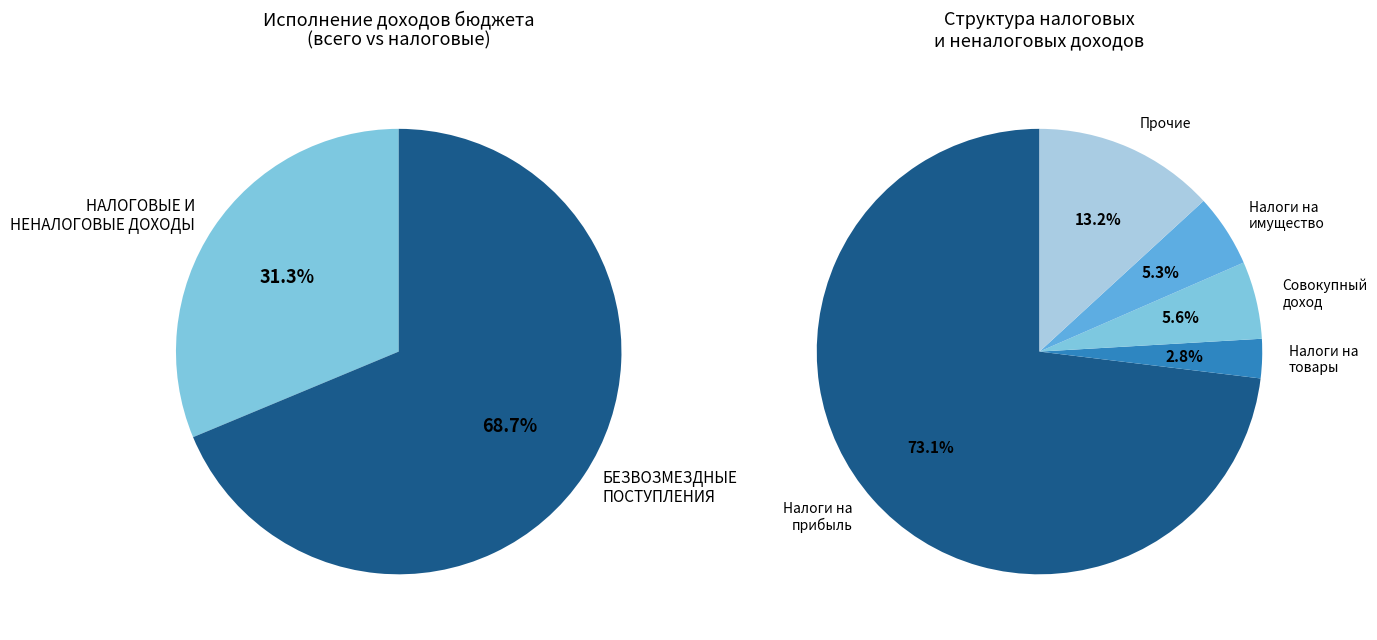

Is it true that НАЛОГОВЫЕ И НЕНАЛОГОВЫЕ ДОХОДЫ is 31% of the pie?

True